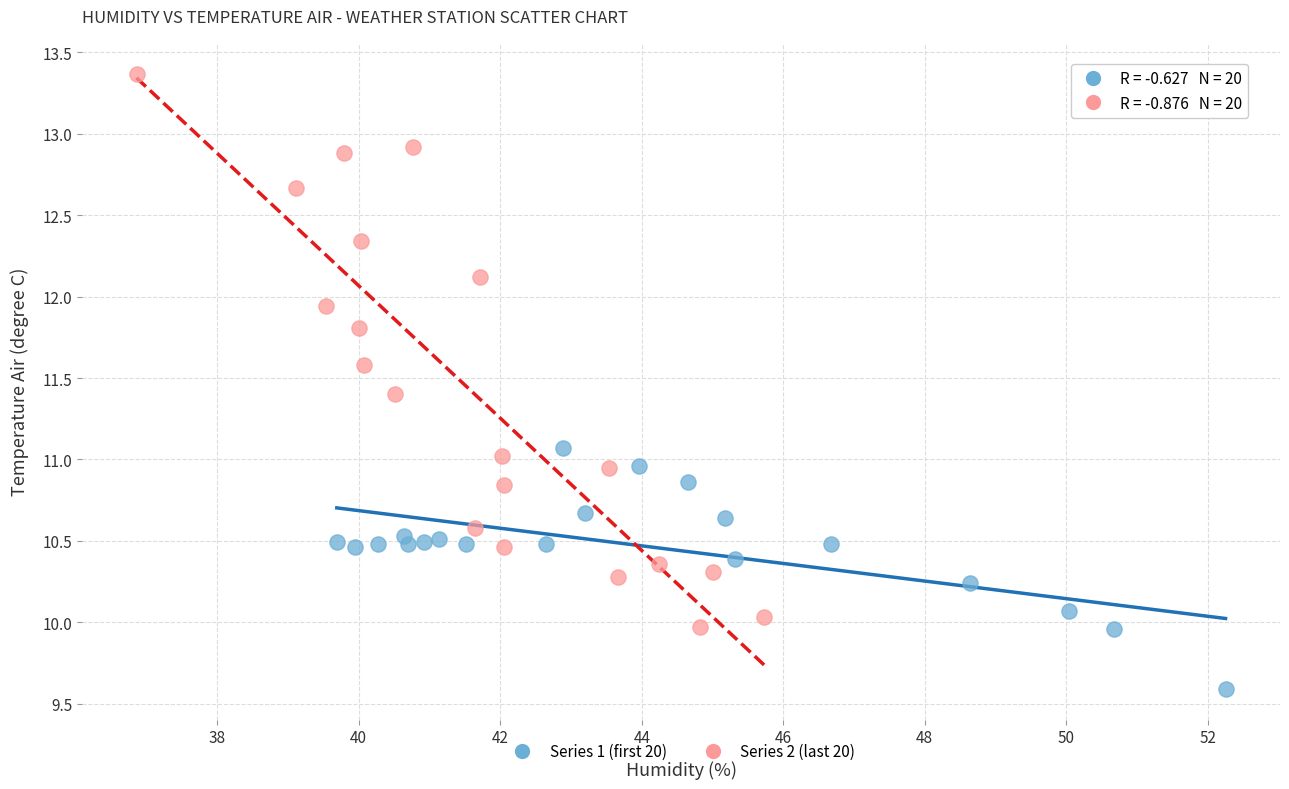

Which series has the widest spread of Y values?

Series 2 (last 20)